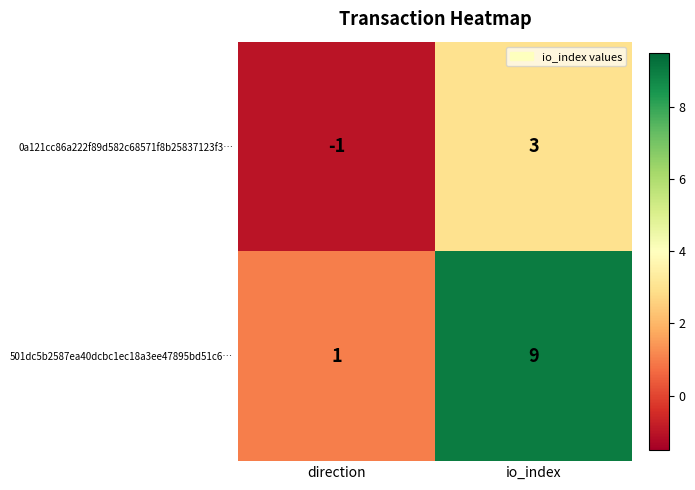

At which category does the chart reach its peak across all series?

io_index